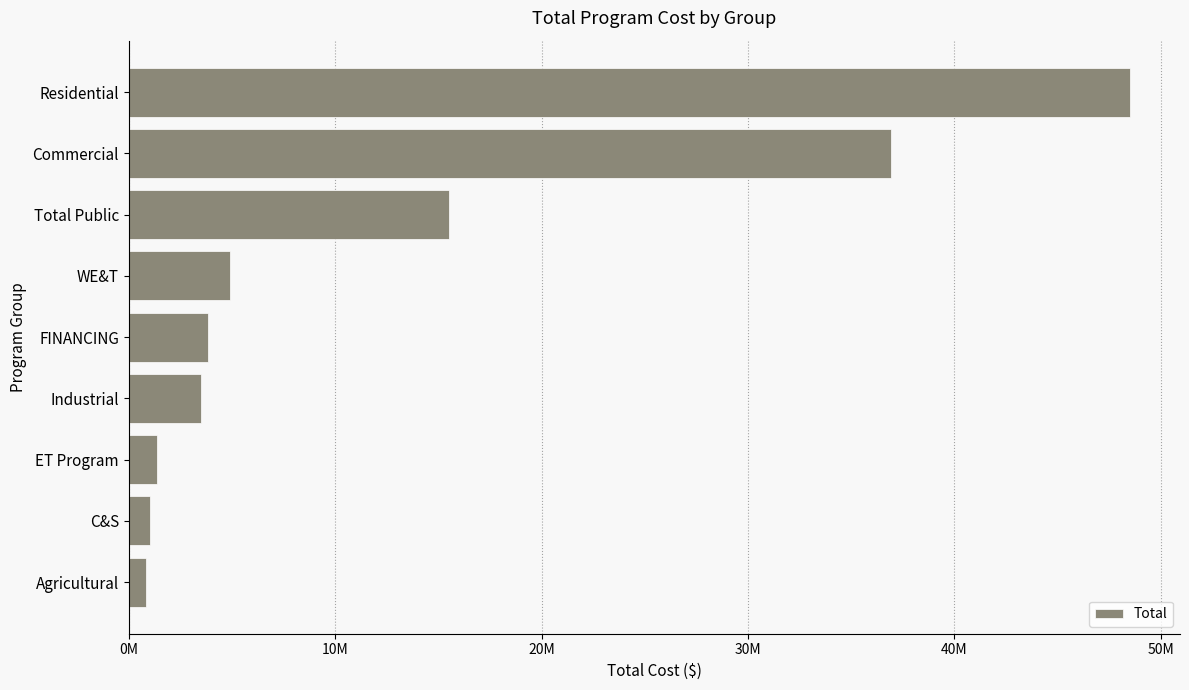

Are the bars horizontal?

Yes